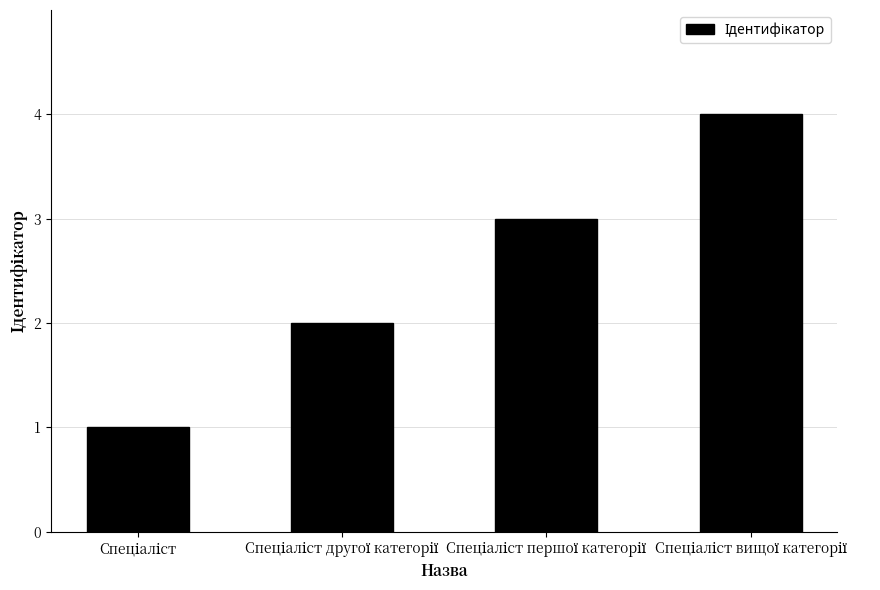

What is the sum of all values?

10